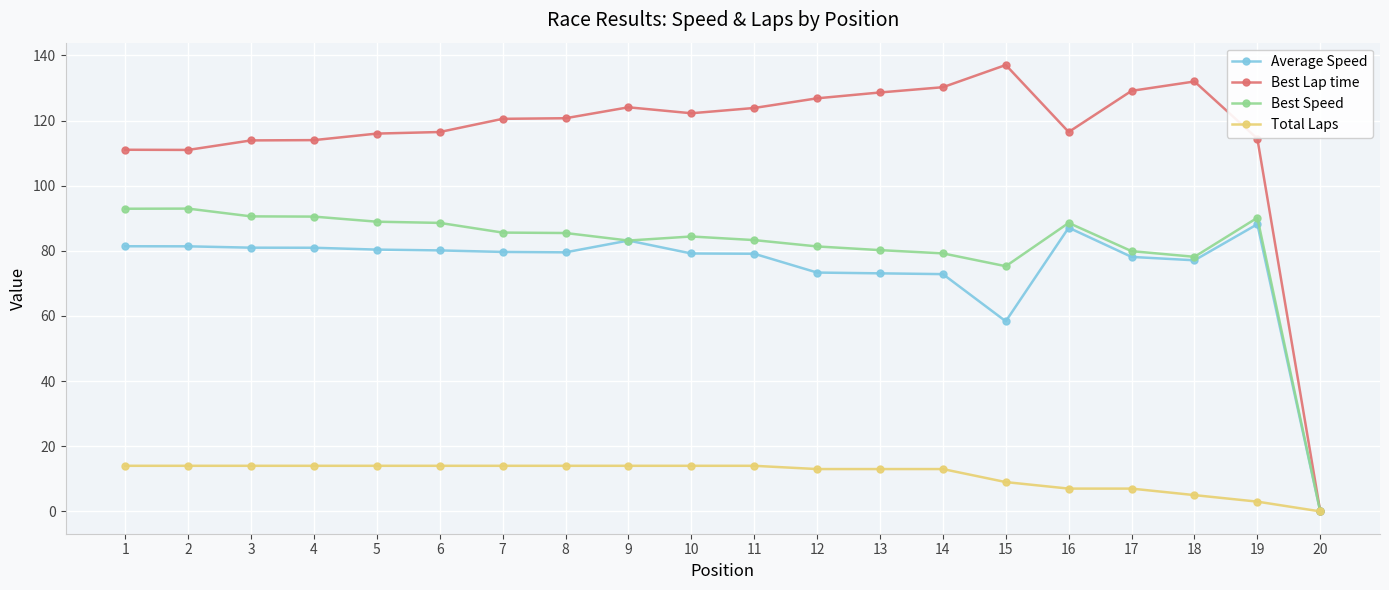

Where does the Best Speed series first go above 85?

1